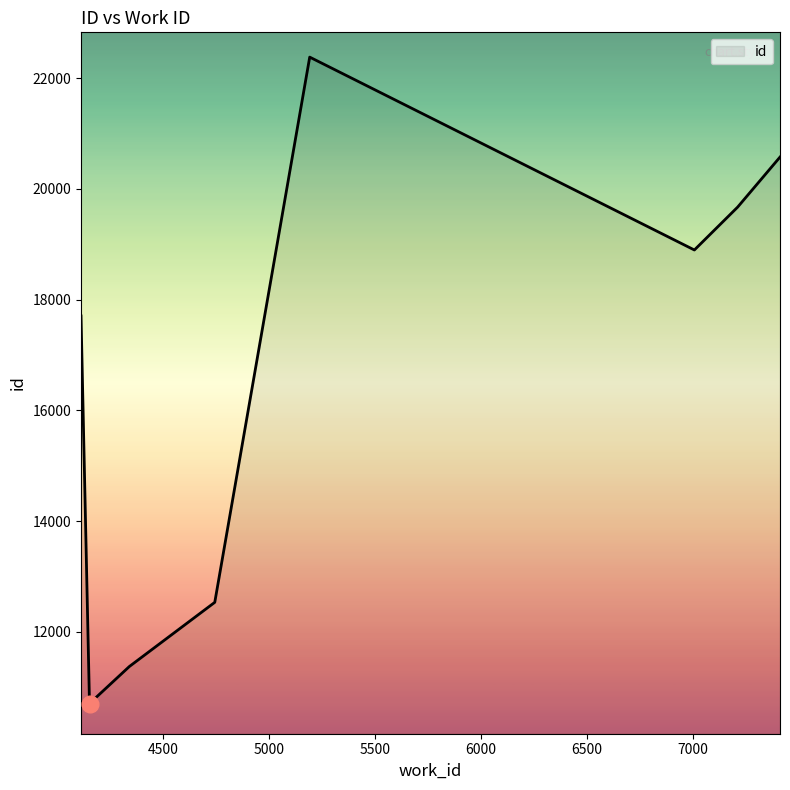

What is the maximum value shown in the chart?

22378